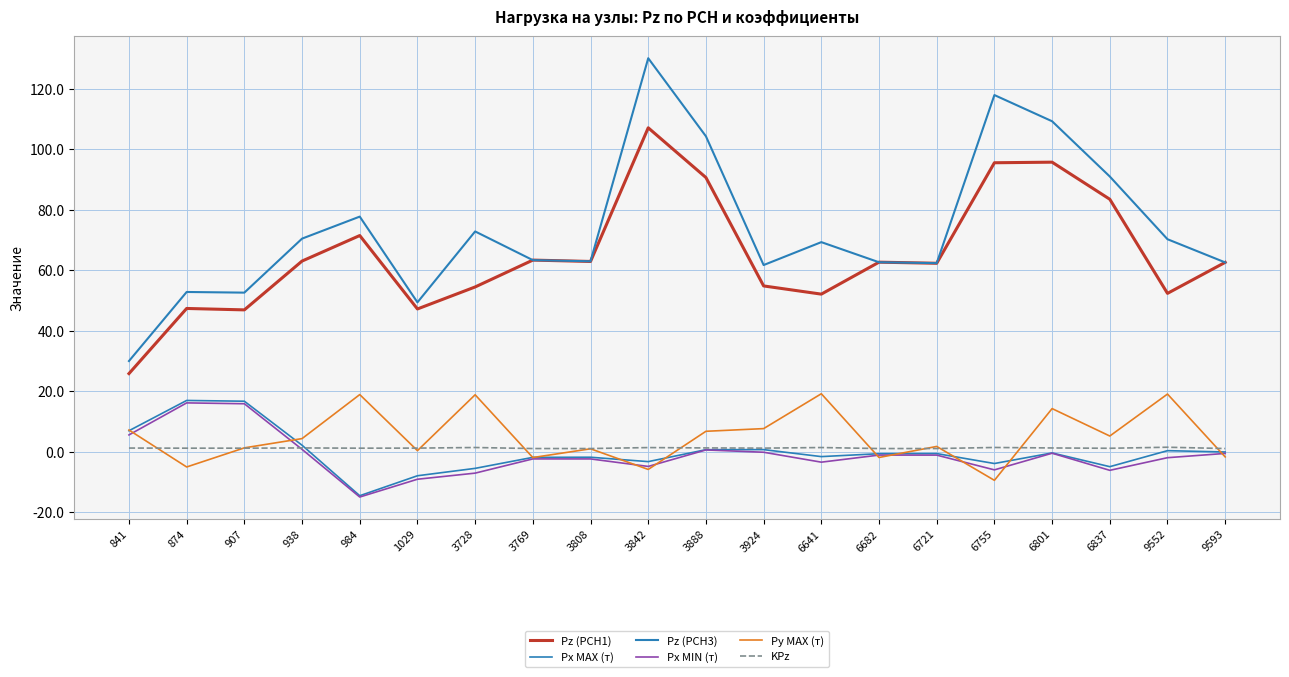

Count the number of categories in the chart.

20